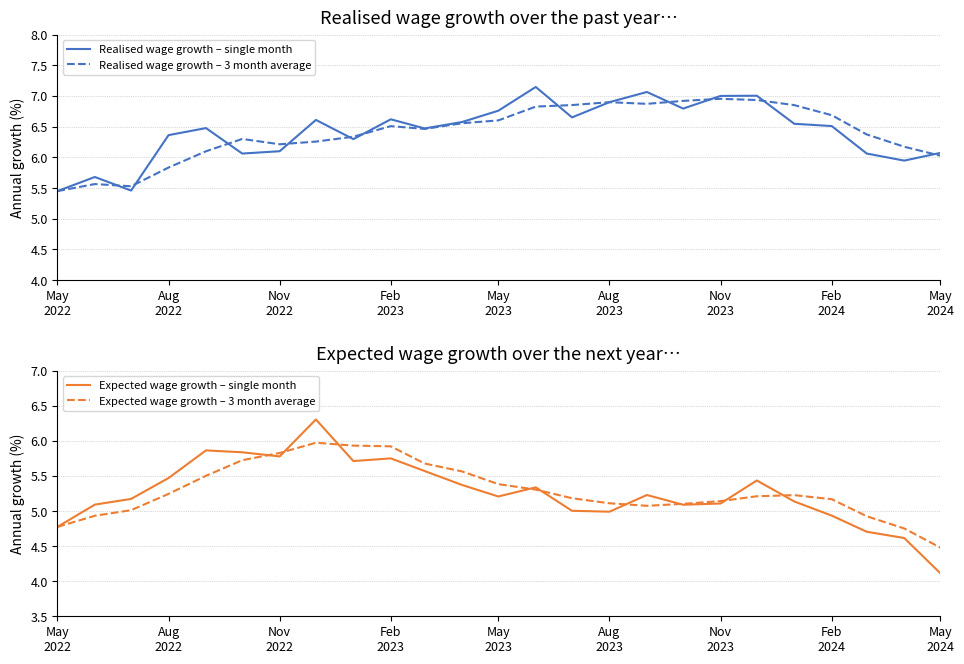

What is the maximum value for Expected wage growth – 3 month average?

6.0